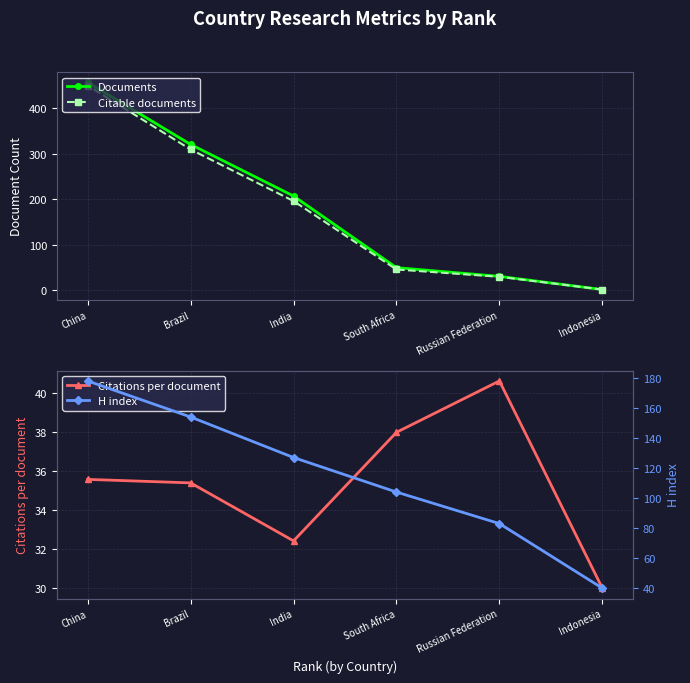

What is the approximate value of Documents at Brazil?

320